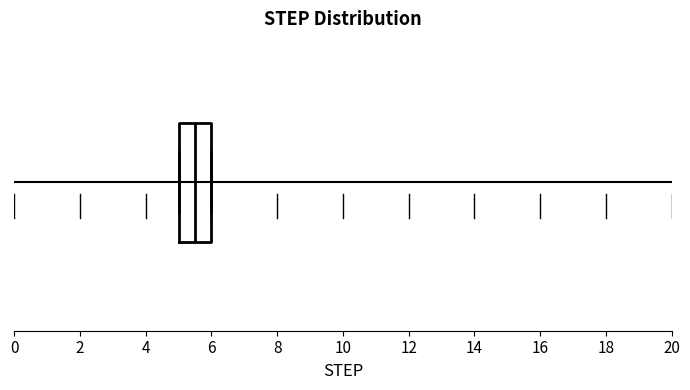

Transcribe this box plot: give where the median line is, the range the box spans, and where the two whiskers end, as read against the x-axis. The values are not printed on the chart, so give them approximately, as read against the axis.

median 5.6, box 5.0 to 6.0, whiskers 5.0 to 6.0